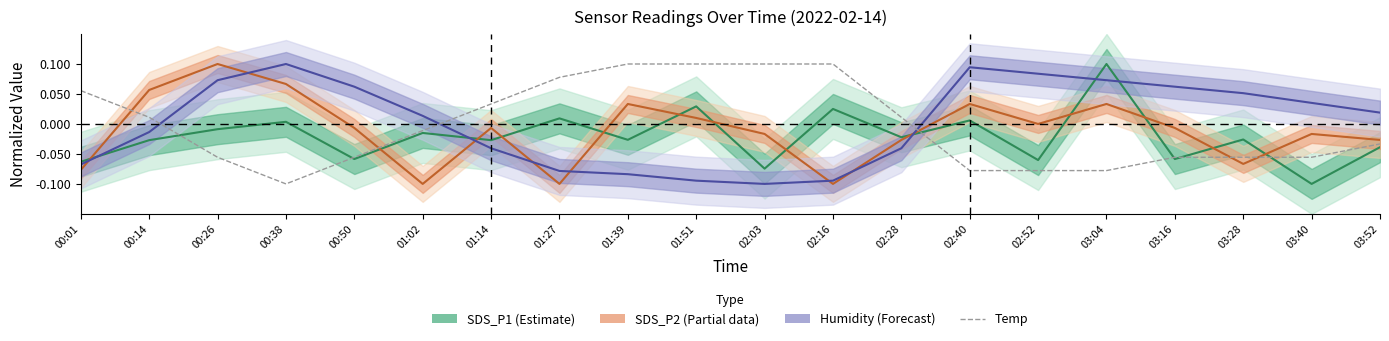

Which has a higher value, 01:14 or 00:26?

00:26